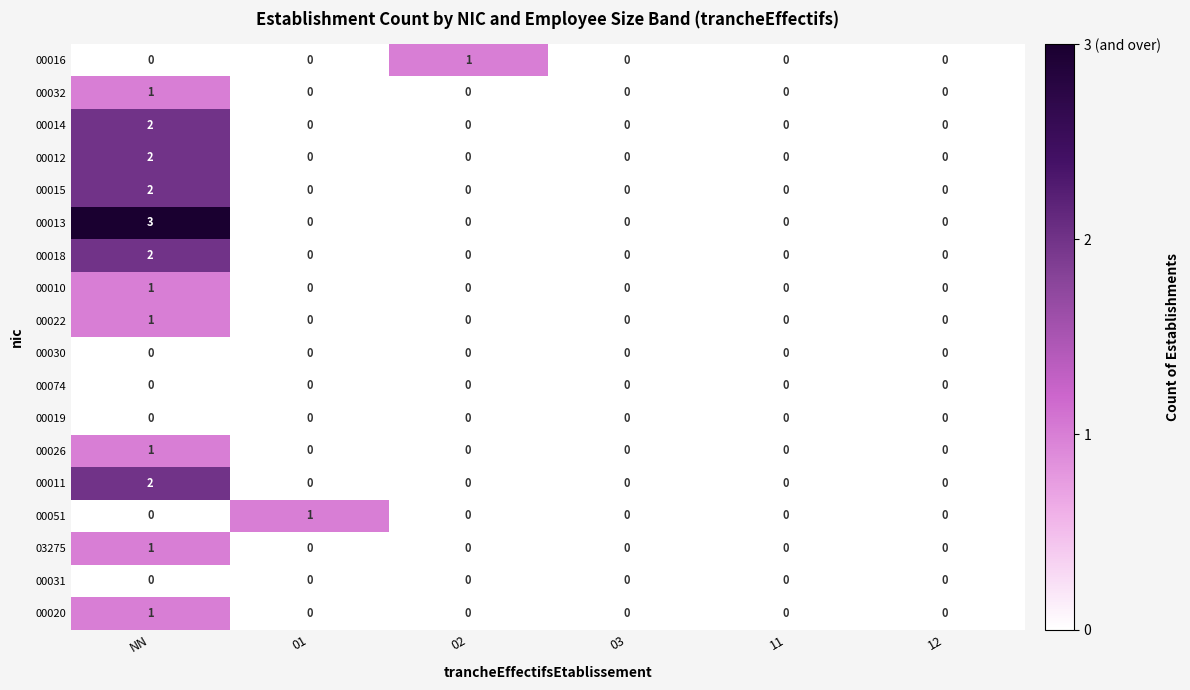

What is the maximum value shown in the chart?

3